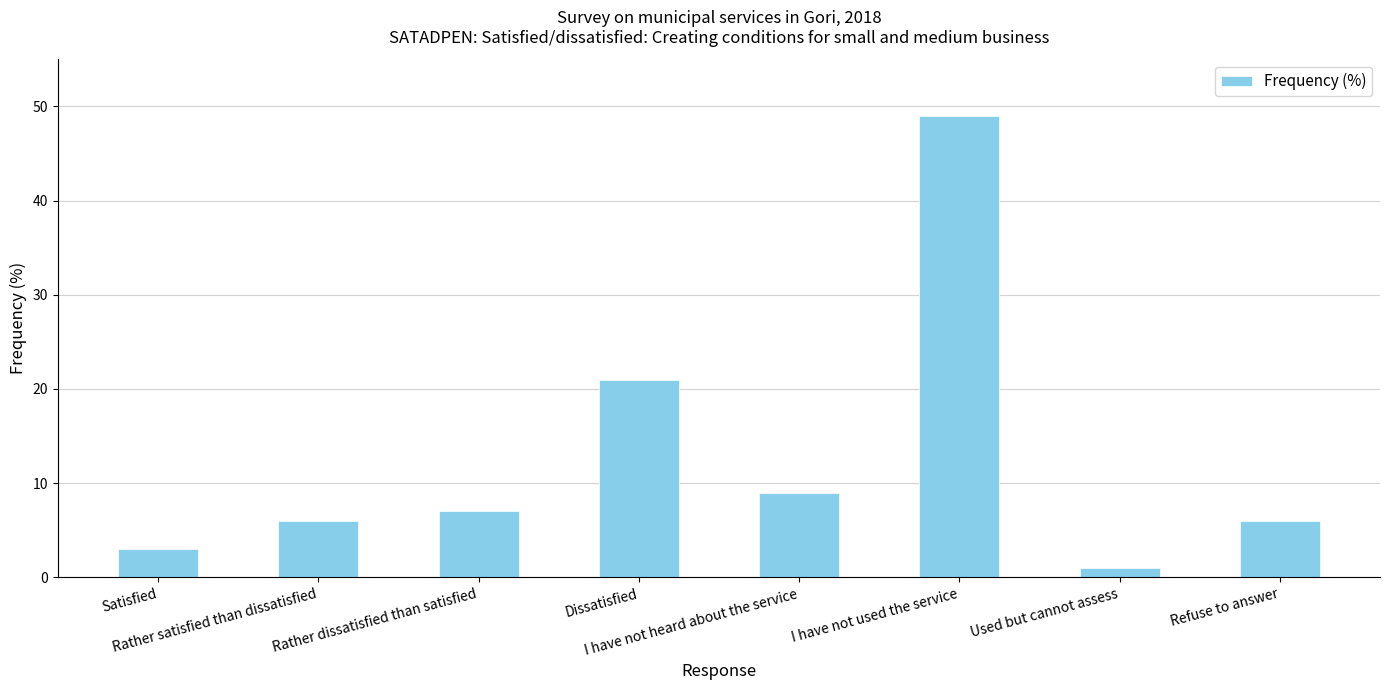

What is the minimum value shown in the chart?

1